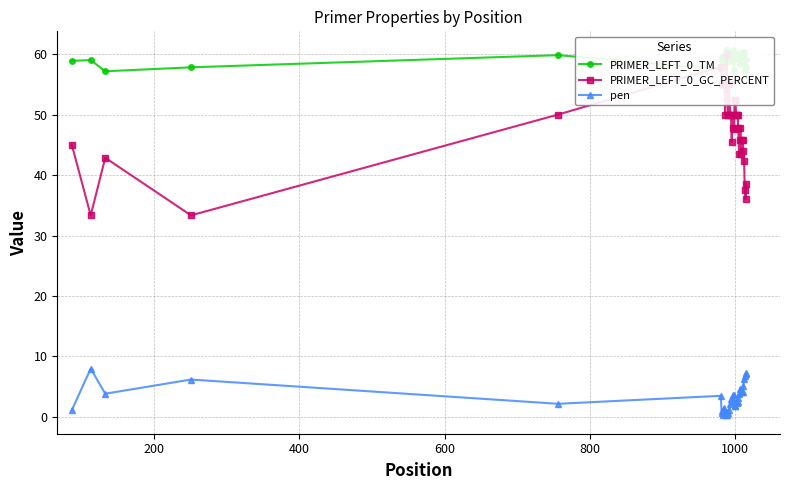

How many values in the pen series exceed 2?

26